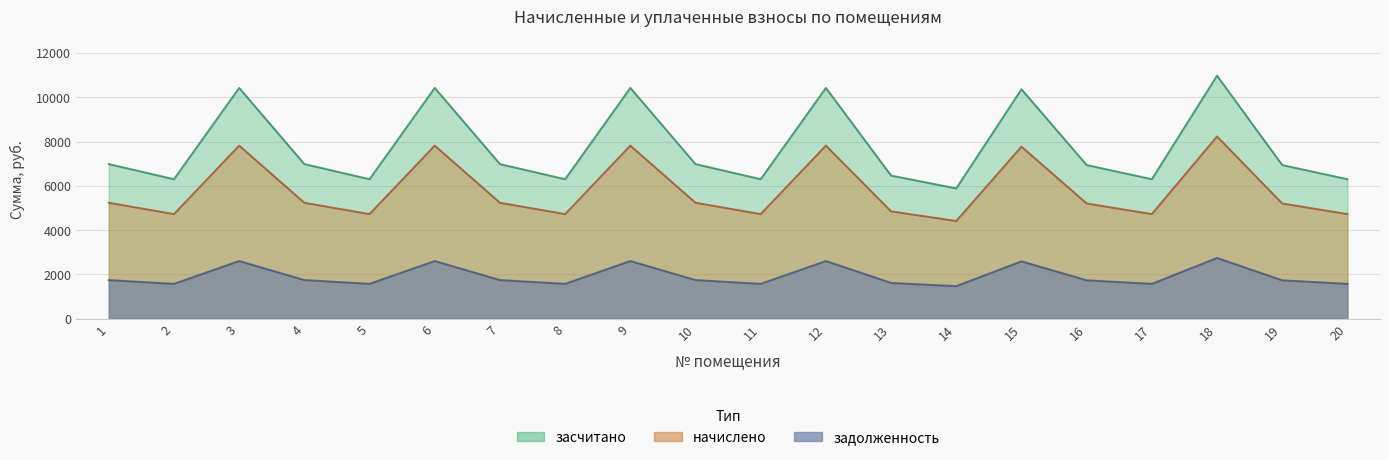

Reading left to right, extract all data points from this chart.

задолженность: 6981.1	6298.6	10419.8	6981.1	6298.6	10419.8	6981.1	6298.6	10419.8	6981.1	6298.6	10419.8	6462.7	5883.8	10359.4	6937.9	6298.6	10972.8	6937.9	6298.6
начислено: 5235.8	4723.9	7814.9	5235.8	4723.9	7814.9	5235.8	4723.9	7814.9	5235.8	4723.9	7814.9	4847.0	4412.9	7769.5	5203.4	4723.9	8229.6	5203.4	4723.9
засчитано: 1745.3	1574.6	2605.0	1745.3	1574.6	2605.0	1745.3	1574.6	2605.0	1745.3	1574.6	2605.0	1615.7	1471.0	2589.8	1734.5	1574.6	2743.2	1734.5	1574.6